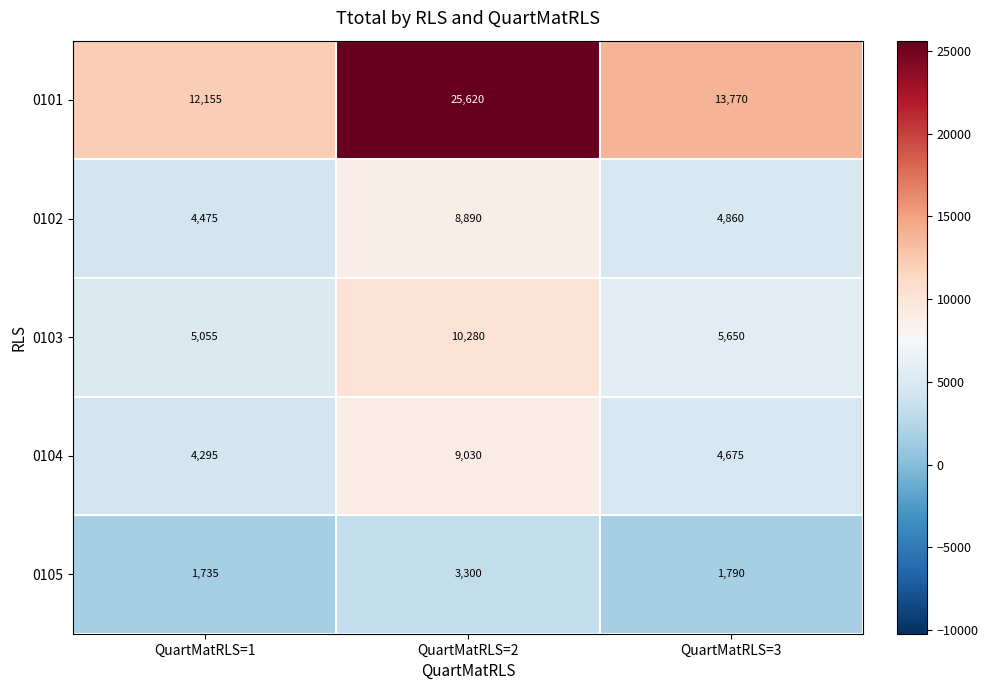

What is the sum of all 0101 values?

51545